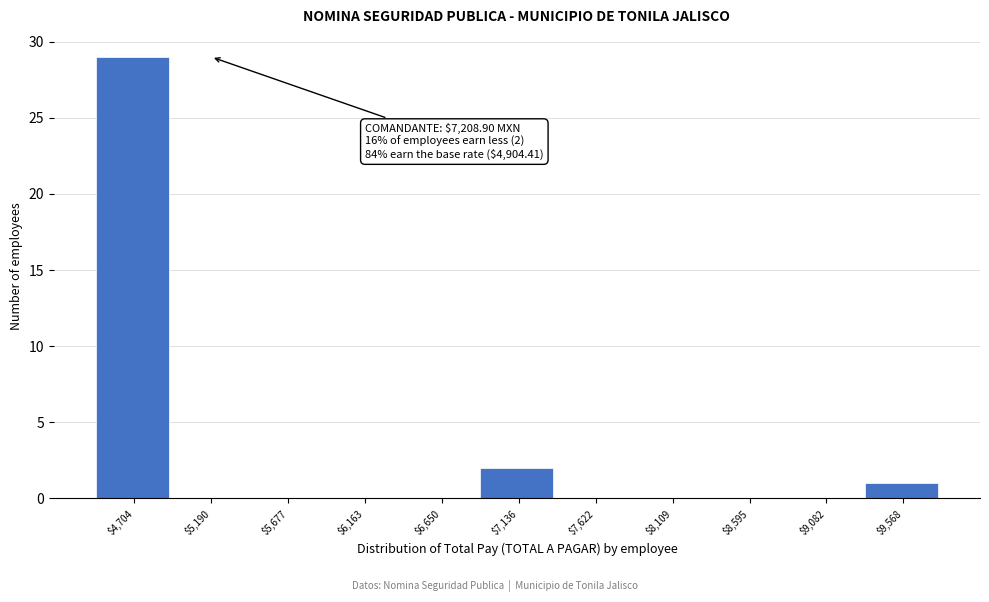

Which category has the highest value across all series?

$4,704